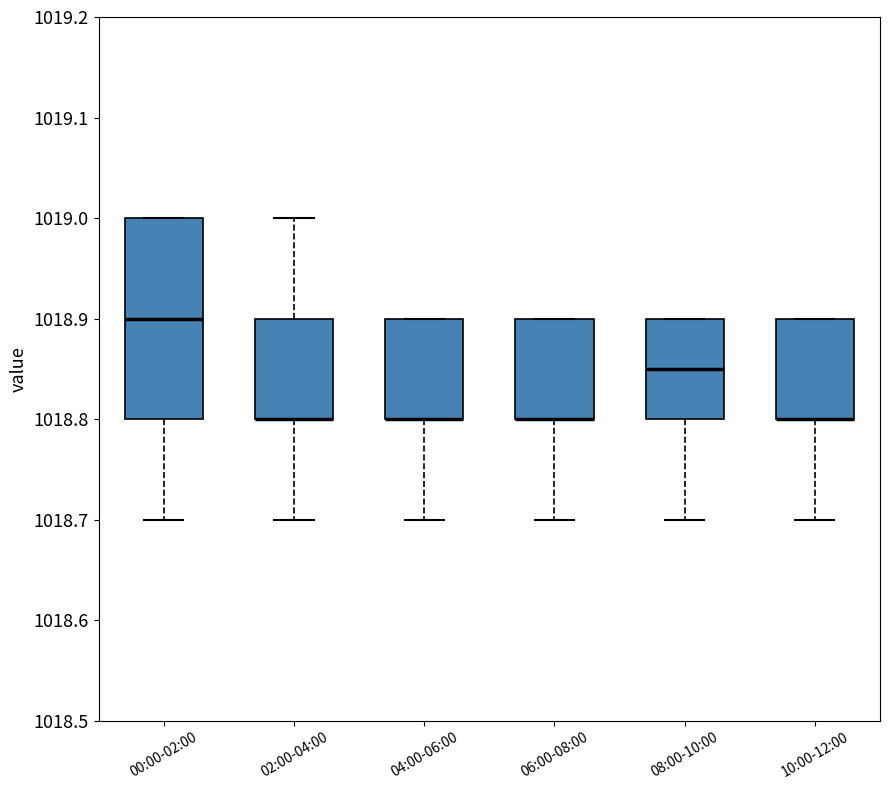

Reading left to right, transcribe this box plot: for each box, give where its median line is, the range the box spans, and where its two whiskers end, as read against the y-axis. The values are not printed on the chart, so give them approximately, as read against the axis.

00:00-02:00: median 1018.90, box 1018.80 to 1019.00, whiskers 1018.70 to 1019.00
02:00-04:00: median 1018.80 (drawn on the box's lower edge), box 1018.80 to 1018.90, whiskers 1018.70 to 1019.00
04:00-06:00: median 1018.80 (drawn on the box's lower edge), box 1018.80 to 1018.90, whiskers 1018.70 to 1018.90
06:00-08:00: median 1018.80 (drawn on the box's lower edge), box 1018.80 to 1018.90, whiskers 1018.70 to 1018.90
08:00-10:00: median 1018.85, box 1018.80 to 1018.90, whiskers 1018.70 to 1018.90
10:00-12:00: median 1018.80 (drawn on the box's lower edge), box 1018.80 to 1018.90, whiskers 1018.70 to 1018.90